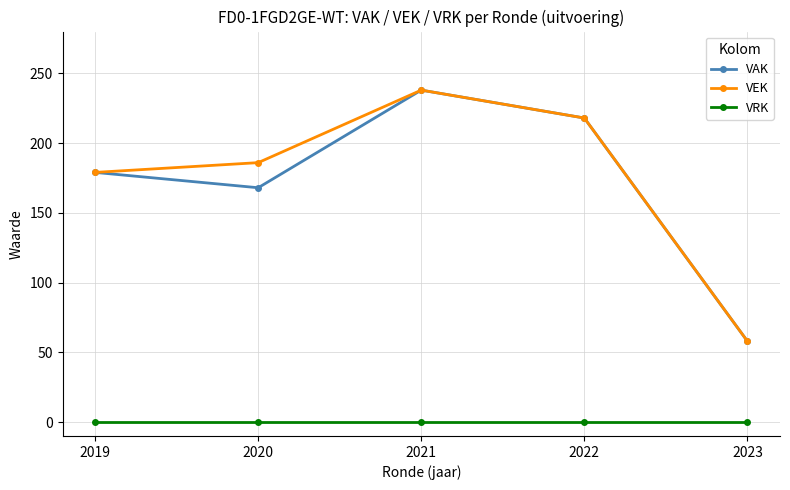

What is the average value of the VAK series?

172